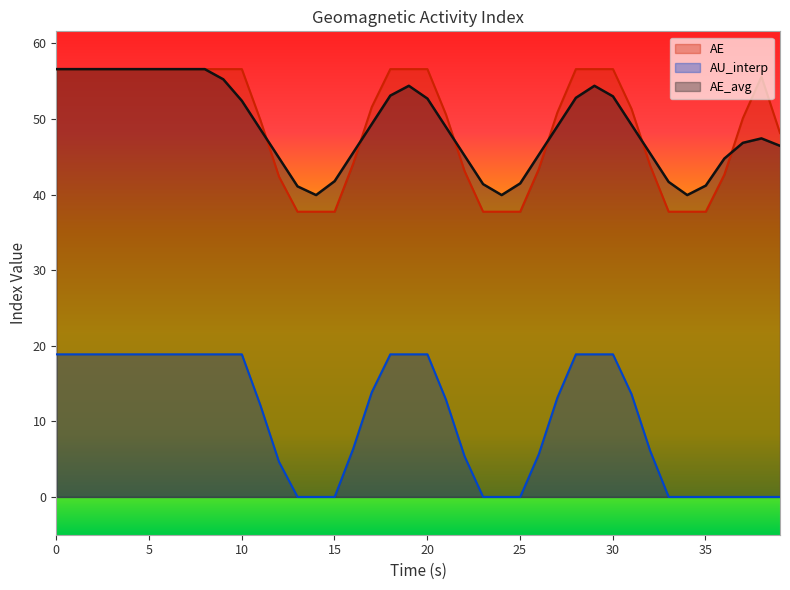

Between 17 and 36, which is larger?

17